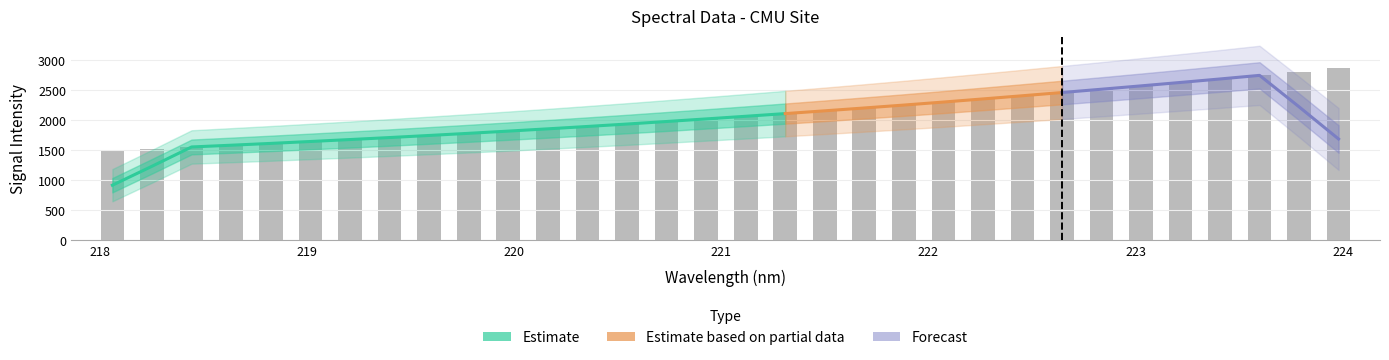

What position from the right is 221?

17